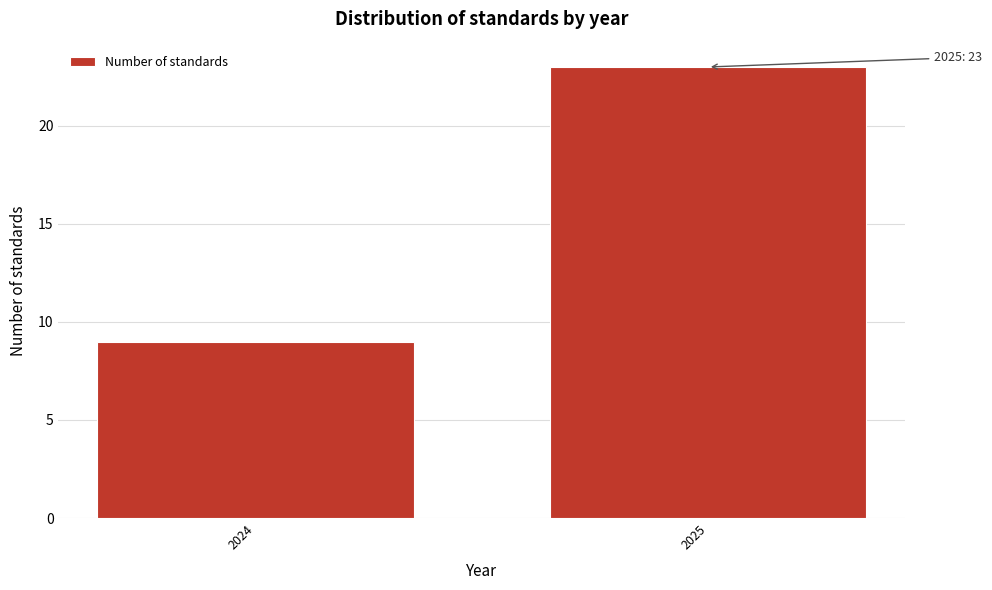

Reading left to right, list all the values displayed in this chart.

2024=9	2025=23